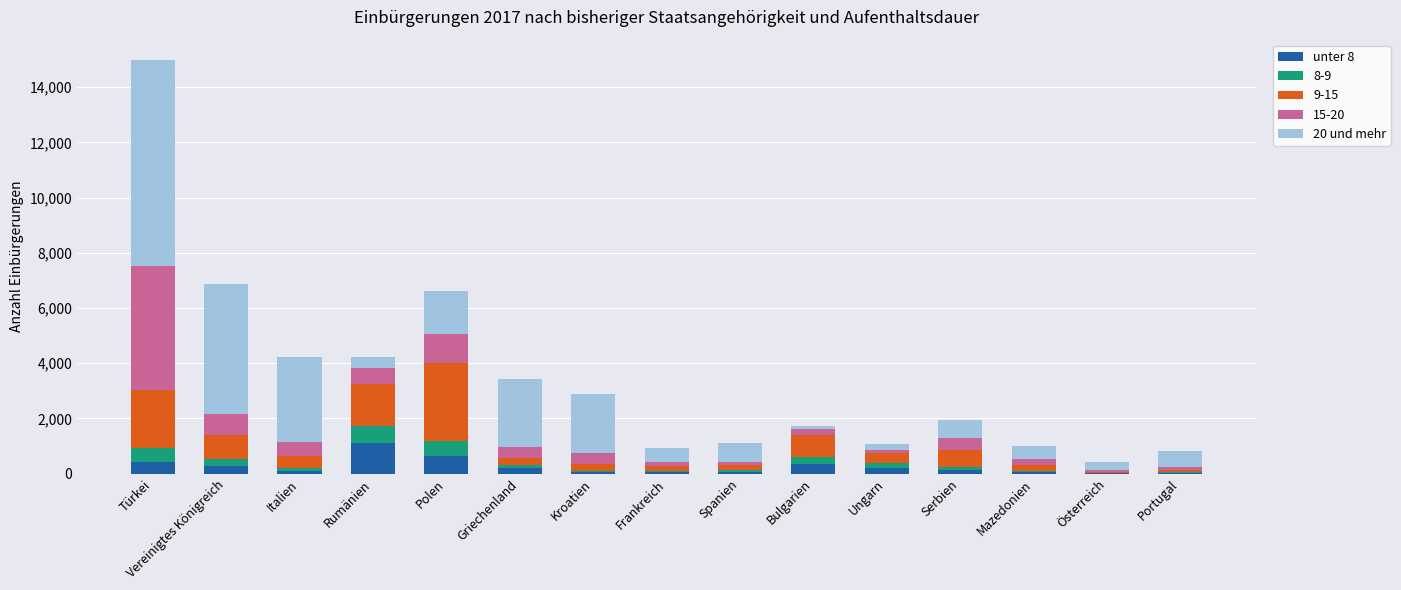

At which category is the sum across all series the highest?

Türkei